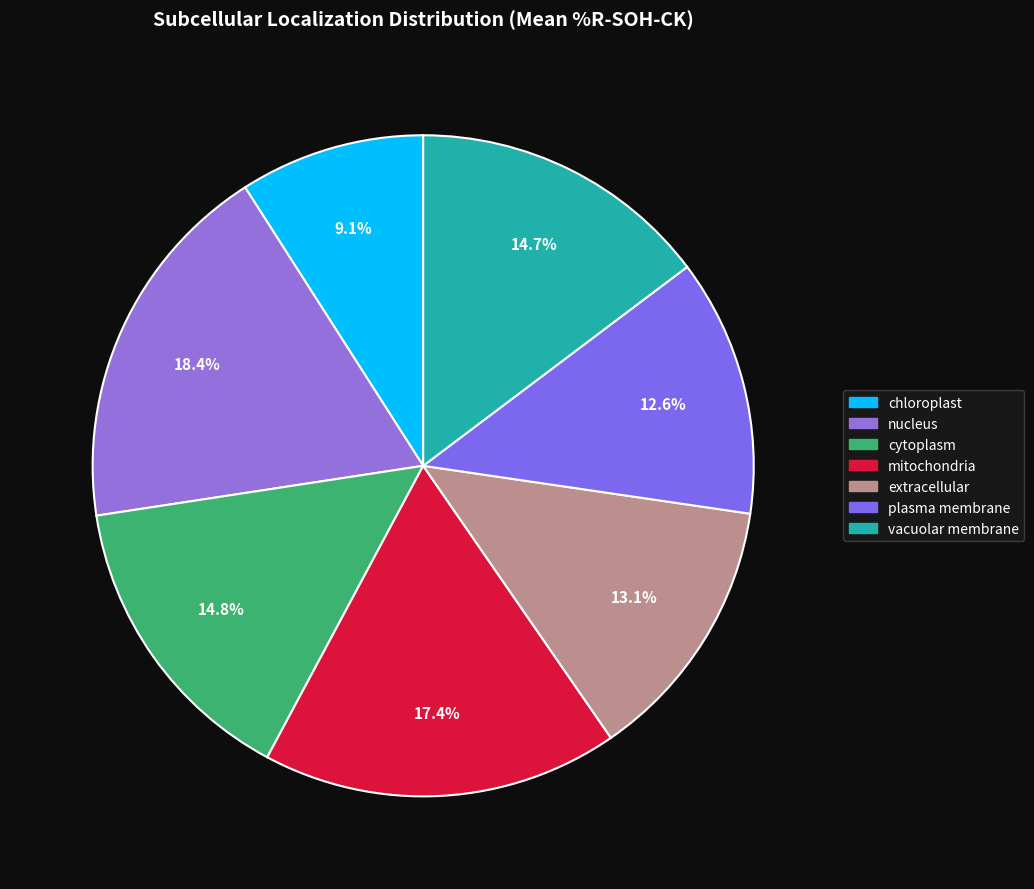

Which has a higher value, vacuolar membrane or nucleus?

nucleus